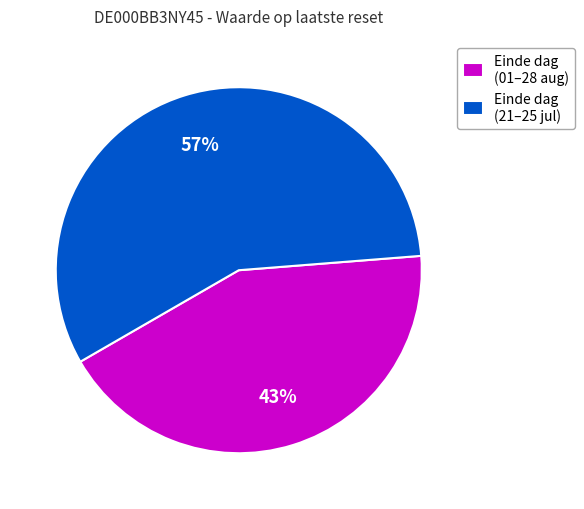

True or false: Einde dag (21–25 jul) accounts for 57% of the total.

True